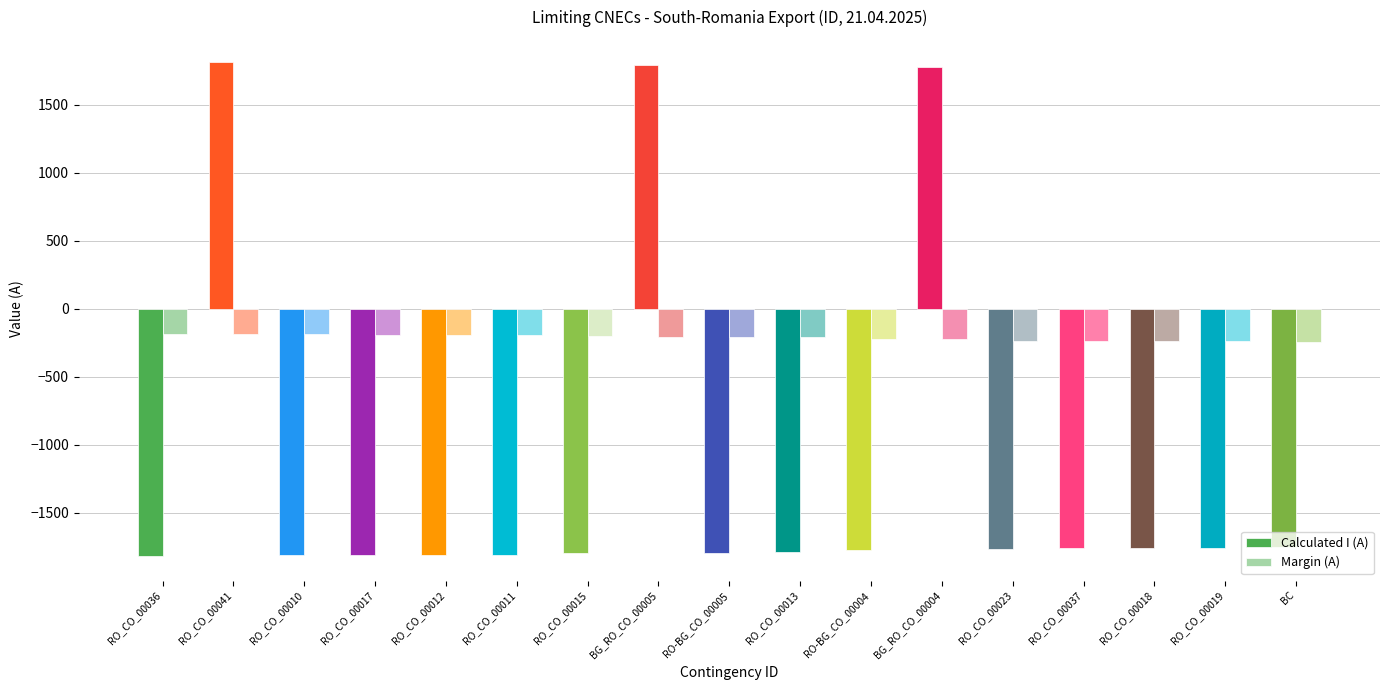

What is the maximum value for Margin (A)?

-183